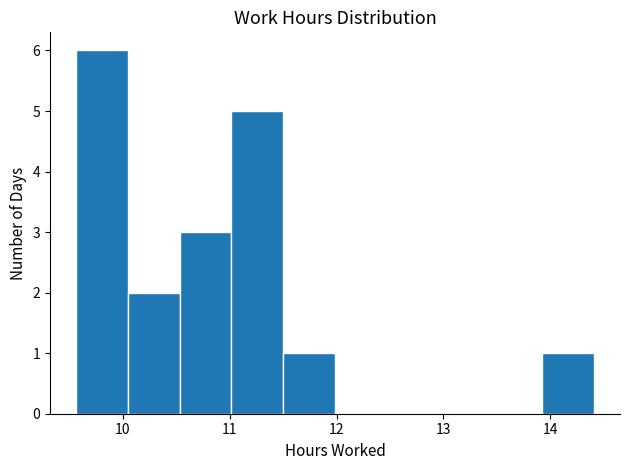

Reading left to right, list every bar in this chart as the range it spans on the x-axis followed by its height. Neither the bar edges nor the heights are printed on the chart, so give them approximately, as read against the axes.

9.6 to 10.0: 6
10.0 to 10.5: 2
10.5 to 11.0: 3
11.0 to 11.5: 5
11.5 to 12.0: 1
12.0 to 12.5: 0
12.5 to 13.0: 0
13.0 to 13.4: 0
13.4 to 13.9: 0
13.9 to 14.4: 1